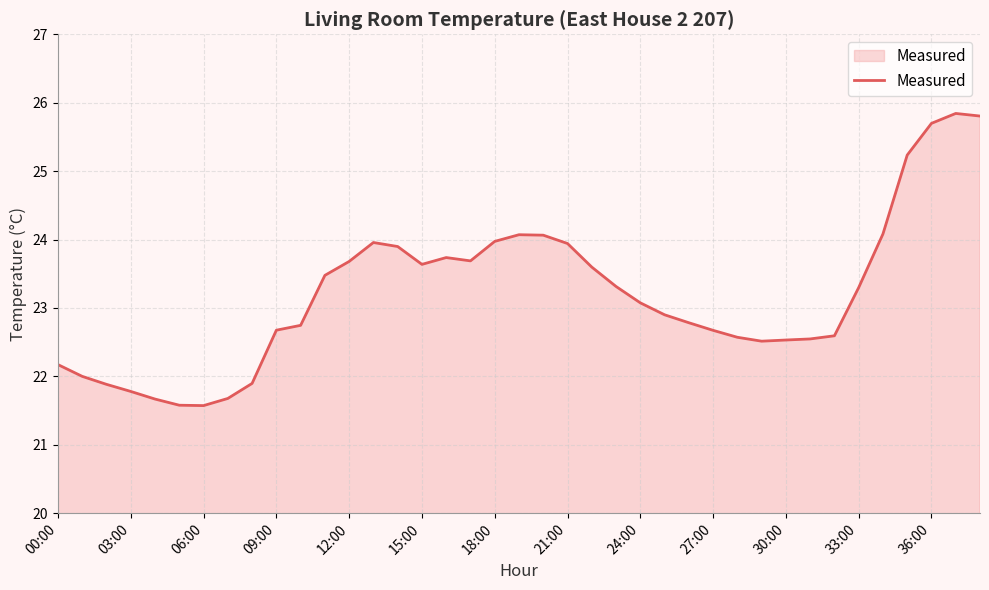

What is the difference between the maximum and minimum values?

4.3